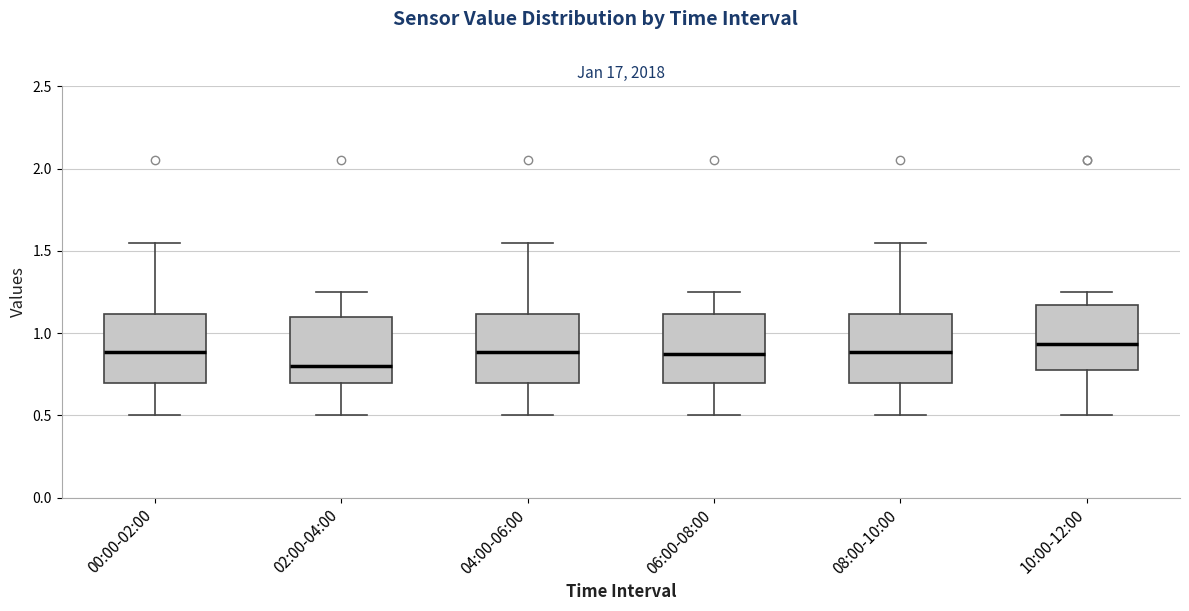

Reading left to right, transcribe this box plot: for each box, give where its median line is, the range the box spans, and where its two whiskers end, as read against the y-axis. The values are not printed on the chart, so give them approximately, as read against the axis.

00:00-02:00: median 0.90, box 0.70 to 1.10, whiskers 0.50 to 1.55
02:00-04:00: median 0.80, box 0.70 to 1.10, whiskers 0.50 to 1.25
04:00-06:00: median 0.90, box 0.70 to 1.10, whiskers 0.50 to 1.55
06:00-08:00: median 0.90, box 0.70 to 1.10, whiskers 0.50 to 1.25
08:00-10:00: median 0.90, box 0.70 to 1.10, whiskers 0.50 to 1.55
10:00-12:00: median 0.95, box 0.80 to 1.15, whiskers 0.50 to 1.25